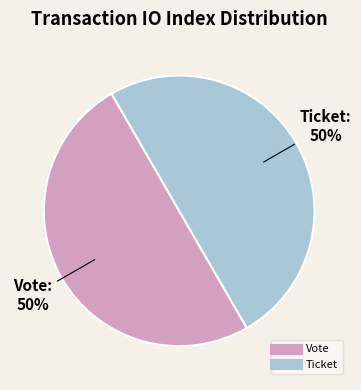

How many slices are in this pie chart?

2